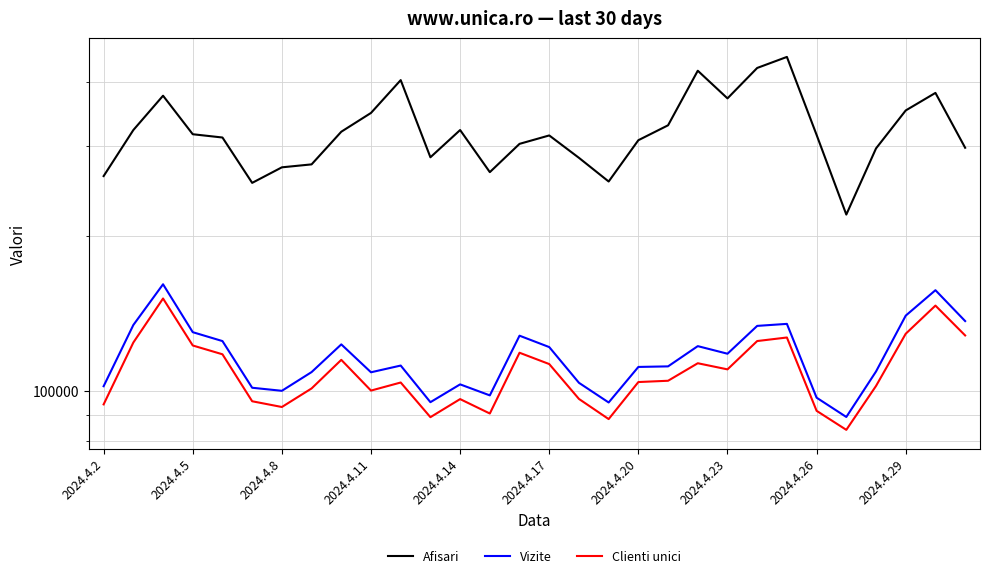

Is the value of Clienti unici at 14 greater than the value of Afisari at 2024.4.5?

No